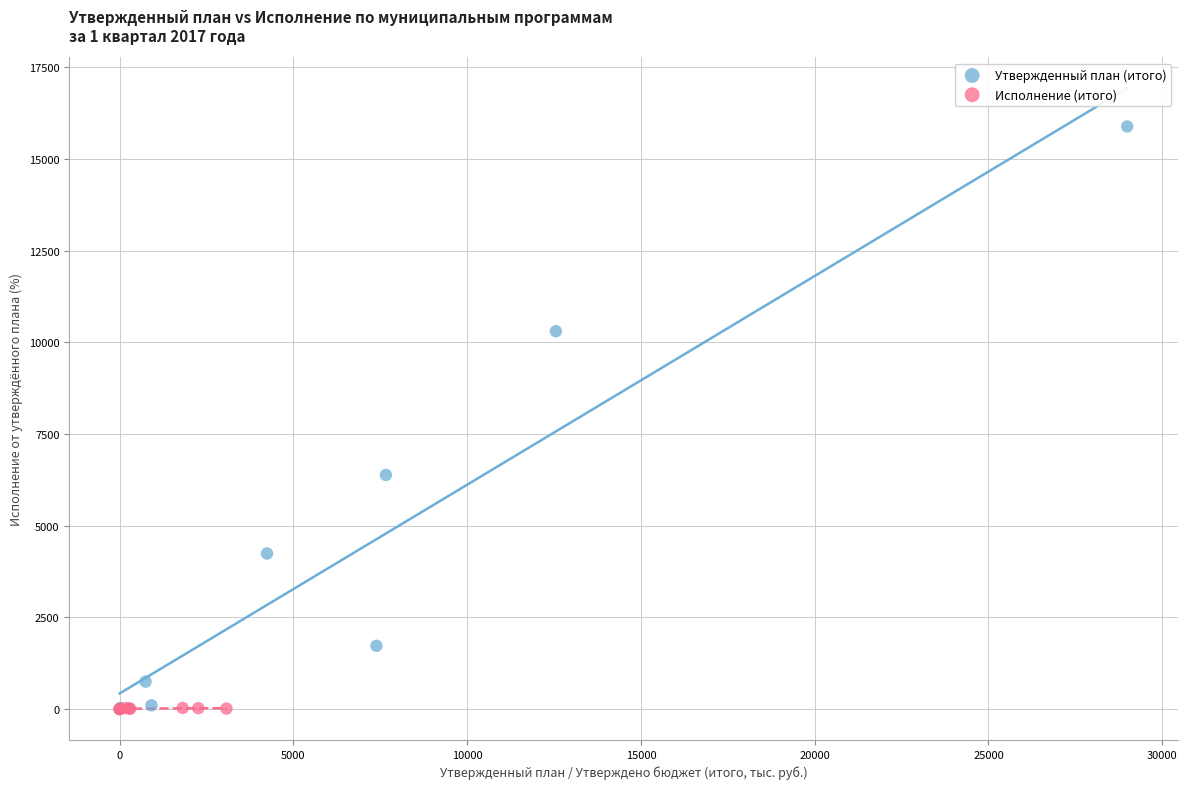

Which series has the widest spread of Y values?

Утвержденный план (итого)